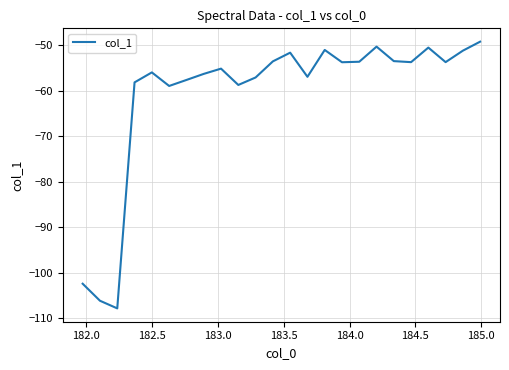

What is the greatest value displayed?

-49.2